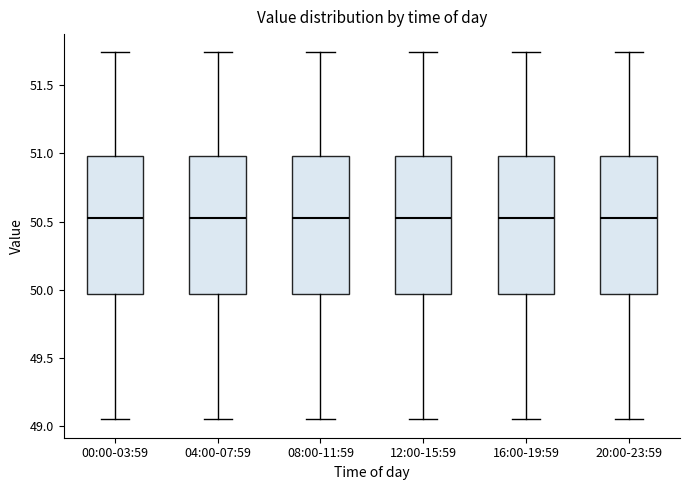

Reading left to right, transcribe this box plot: for each box, give where its median line is, the range the box spans, and where its two whiskers end, as read against the y-axis. The values are not printed on the chart, so give them approximately, as read against the axis.

00:00-03:59: median 50.55, box 49.95 to 51.00, whiskers 49.05 to 51.75
04:00-07:59: median 50.55, box 49.95 to 51.00, whiskers 49.05 to 51.75
08:00-11:59: median 50.55, box 49.95 to 51.00, whiskers 49.05 to 51.75
12:00-15:59: median 50.55, box 49.95 to 51.00, whiskers 49.05 to 51.75
16:00-19:59: median 50.55, box 49.95 to 51.00, whiskers 49.05 to 51.75
20:00-23:59: median 50.55, box 49.95 to 51.00, whiskers 49.05 to 51.75